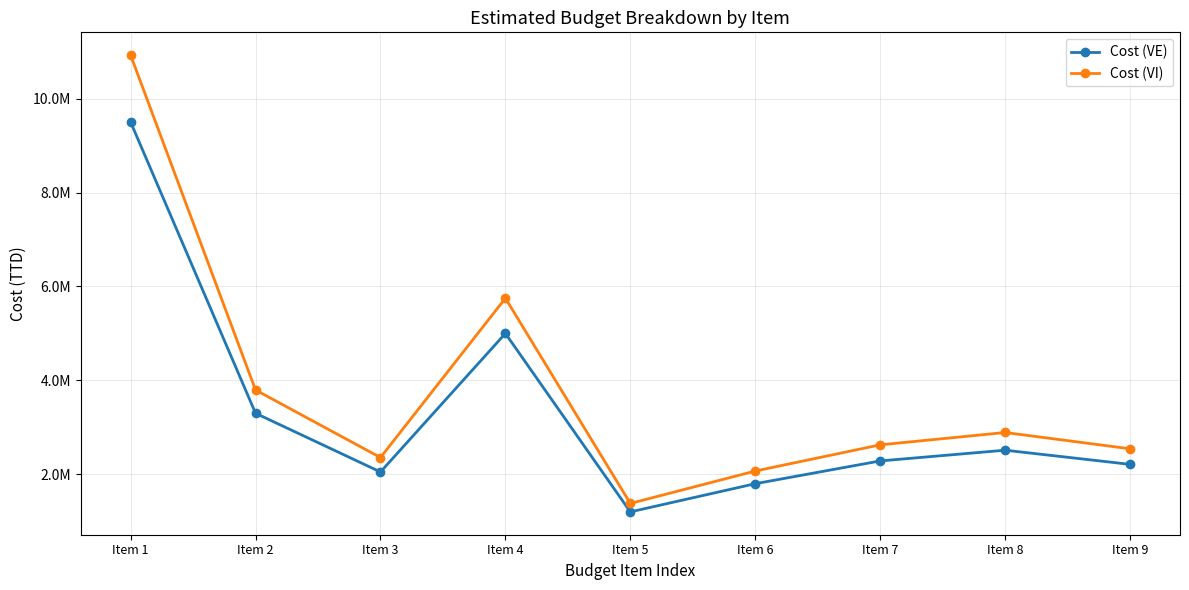

True or false: Cost (VI) and Cost (VE) intersect in this chart.

False